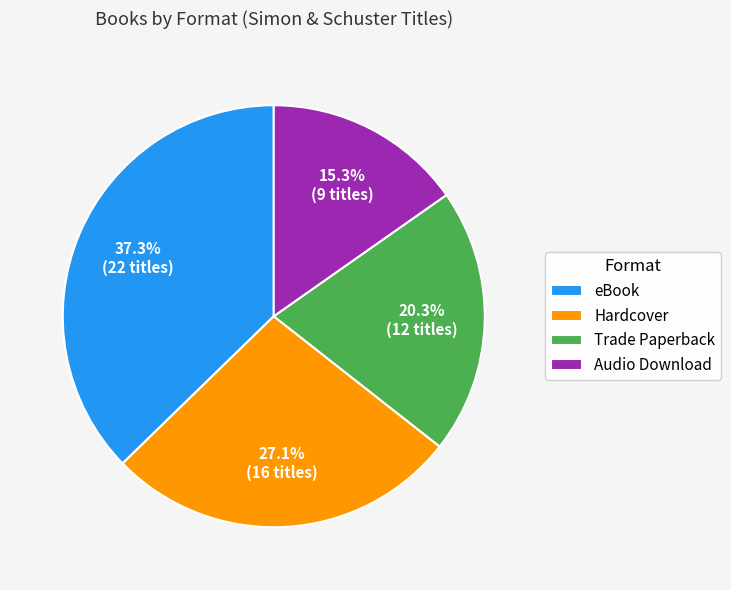

Is it true that Trade Paperback is 27% of the pie?

False